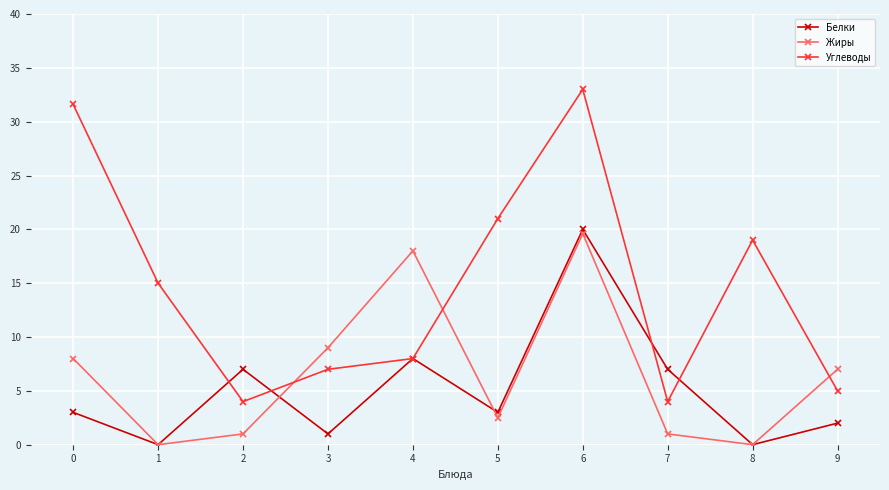

Is it true that Углеводы equals 24.4 at 1?

False